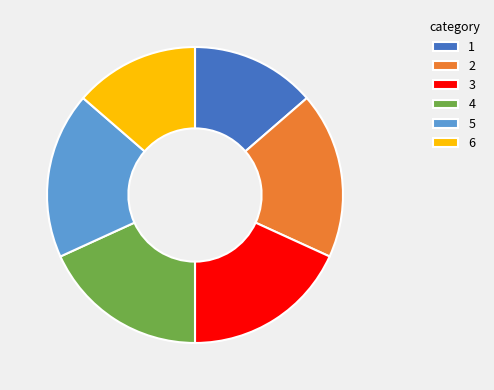

Is it true that 2 is 12% of the pie?

False